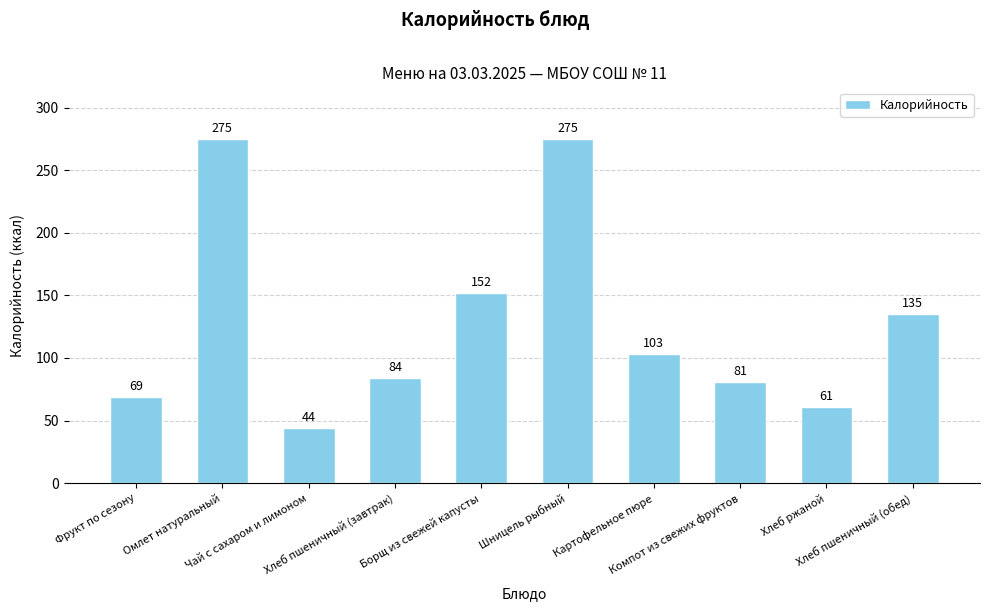

What is the sum of all values?

1279